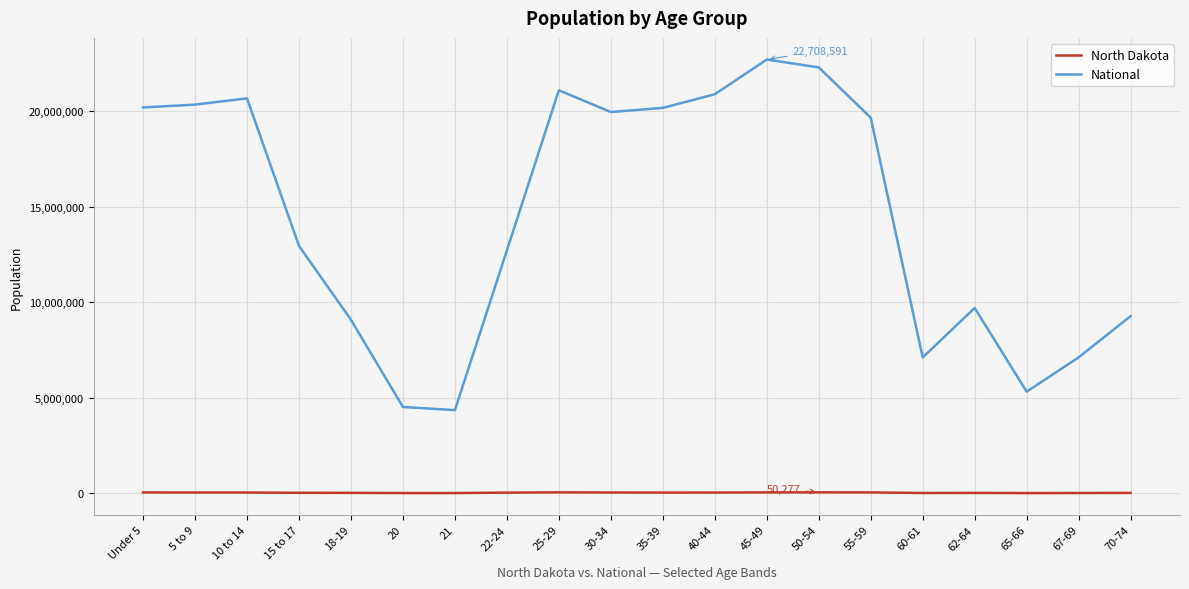

The value of National at 5 to 9 is 20348657. True or false?

True